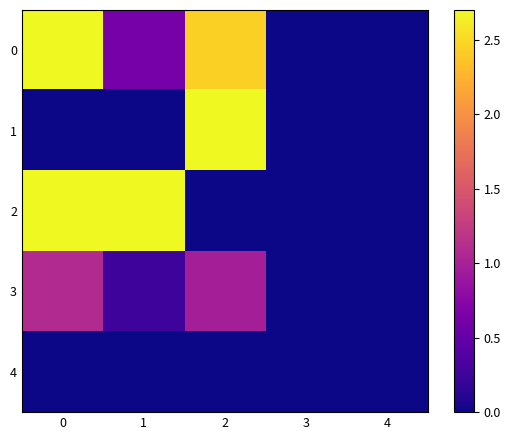

At how many categories does at least one series exceed 1?

3